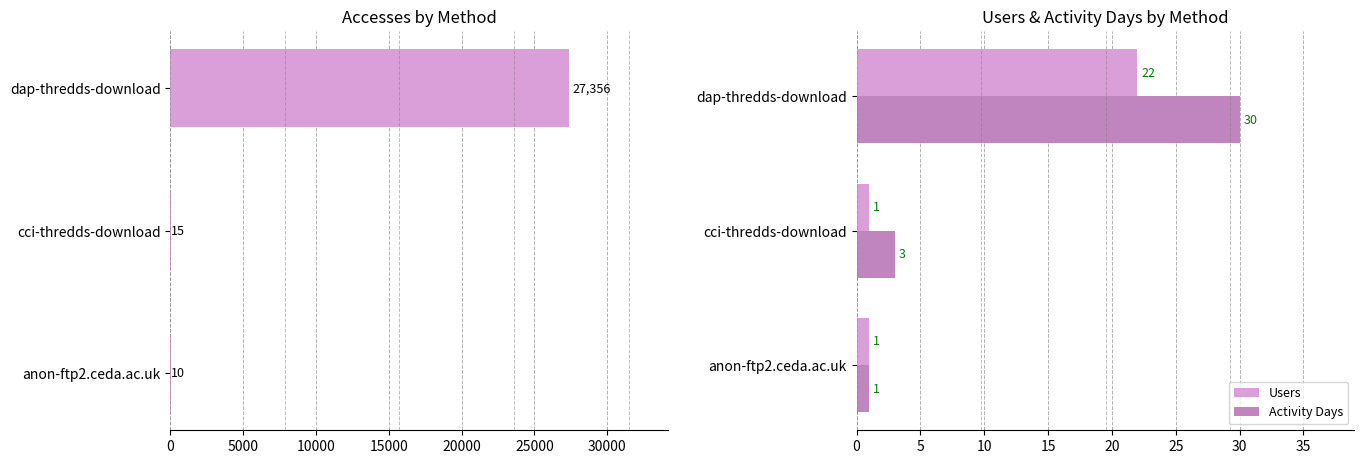

Is it true that Users equals 1 at cci-thredds-download?

True